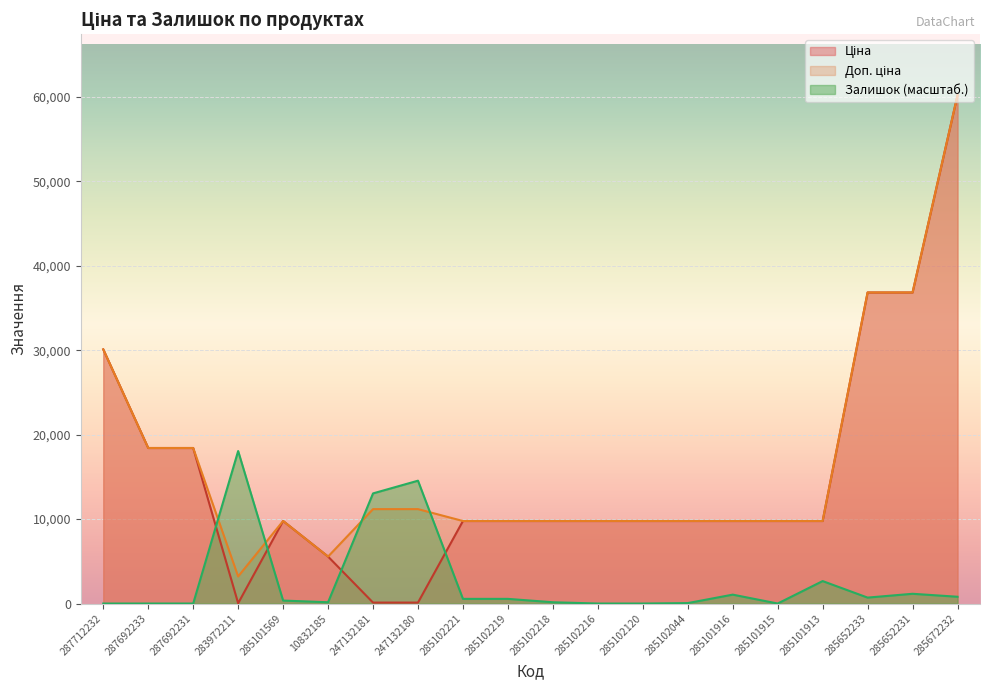

What is the difference between the second highest and minimum values in the Доп. ціна series?

33636.8